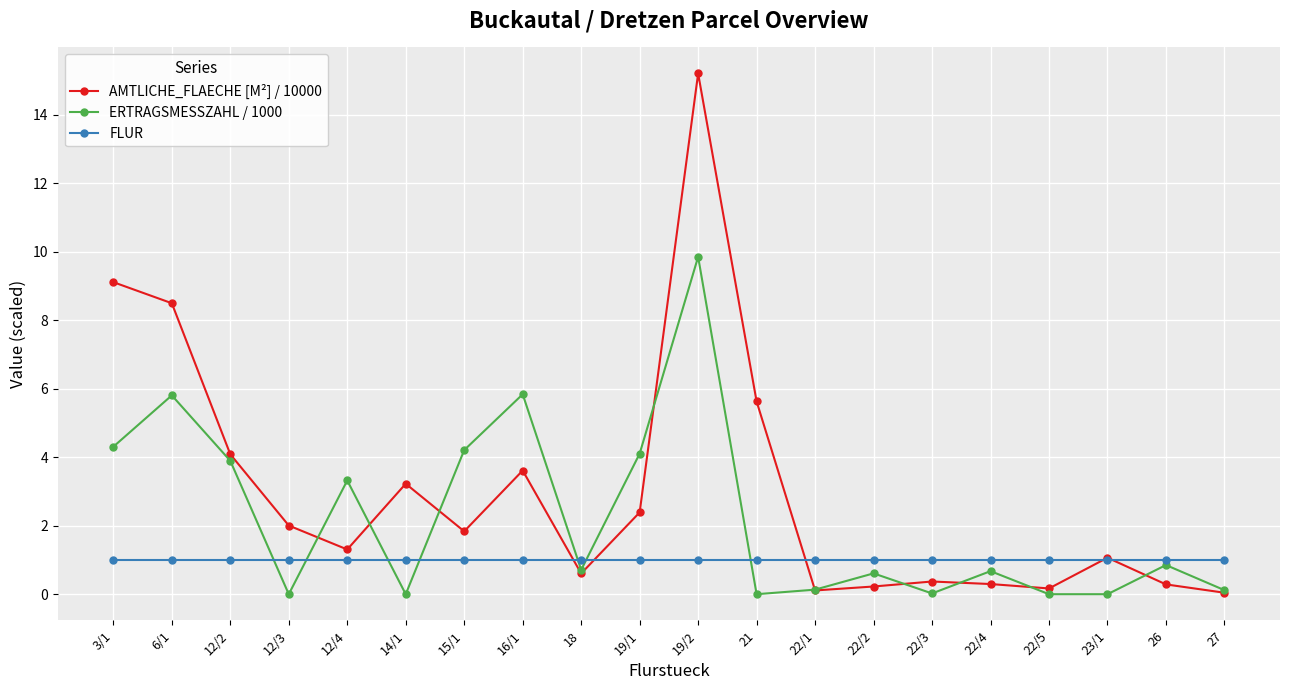

Where is the first local minimum for AMTLICHE_FLAECHE [M²] / 10000?

12/4